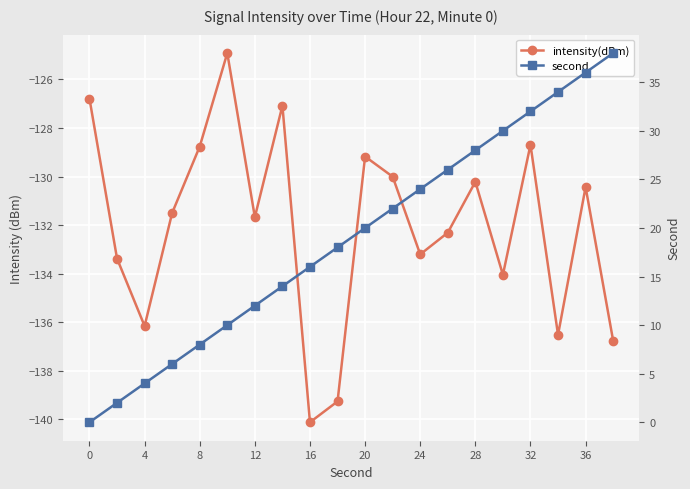

Which series has the widest spread of values?

second